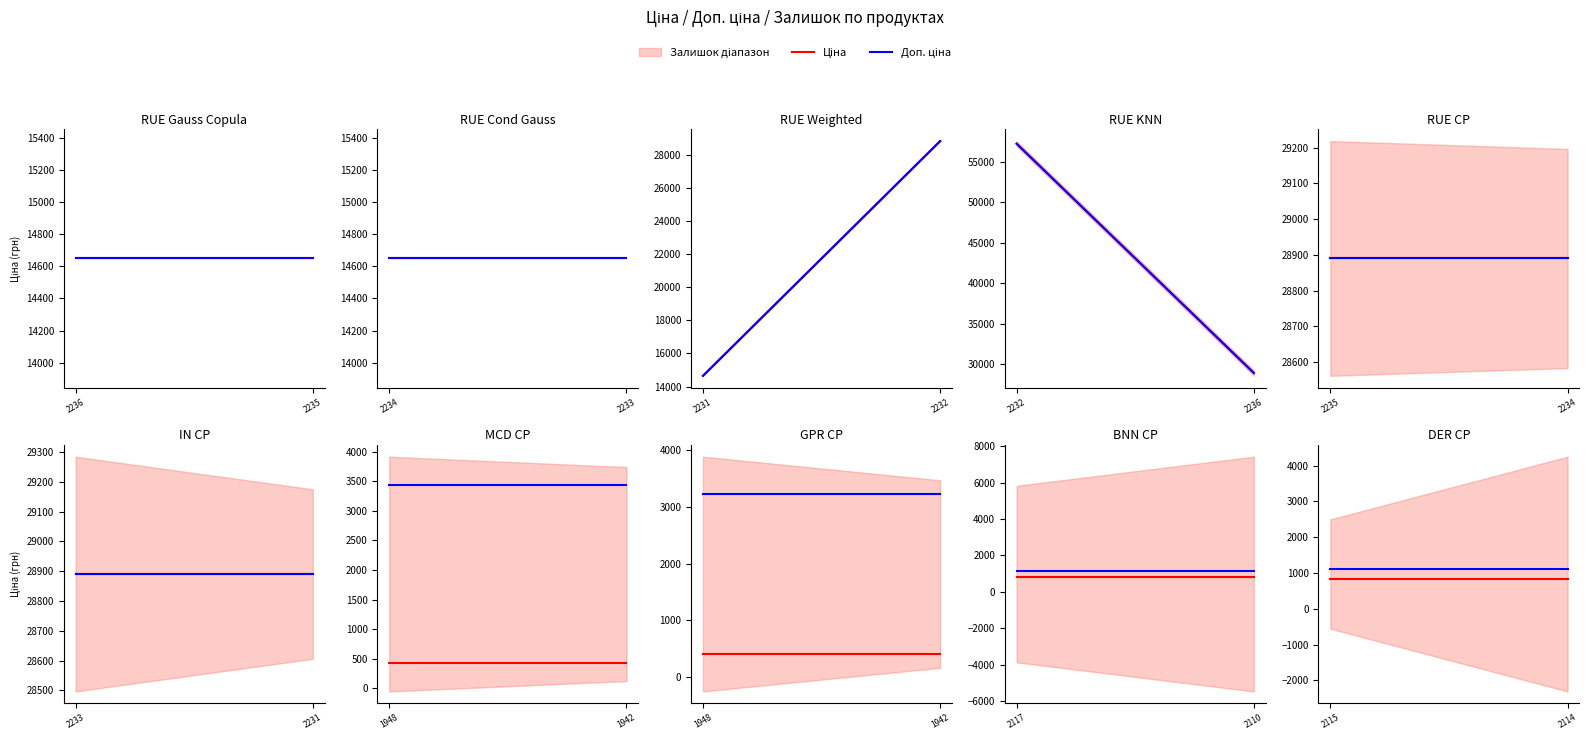

At 2114, list the series in order from smallest to largest.

Ціна, Доп. ціна